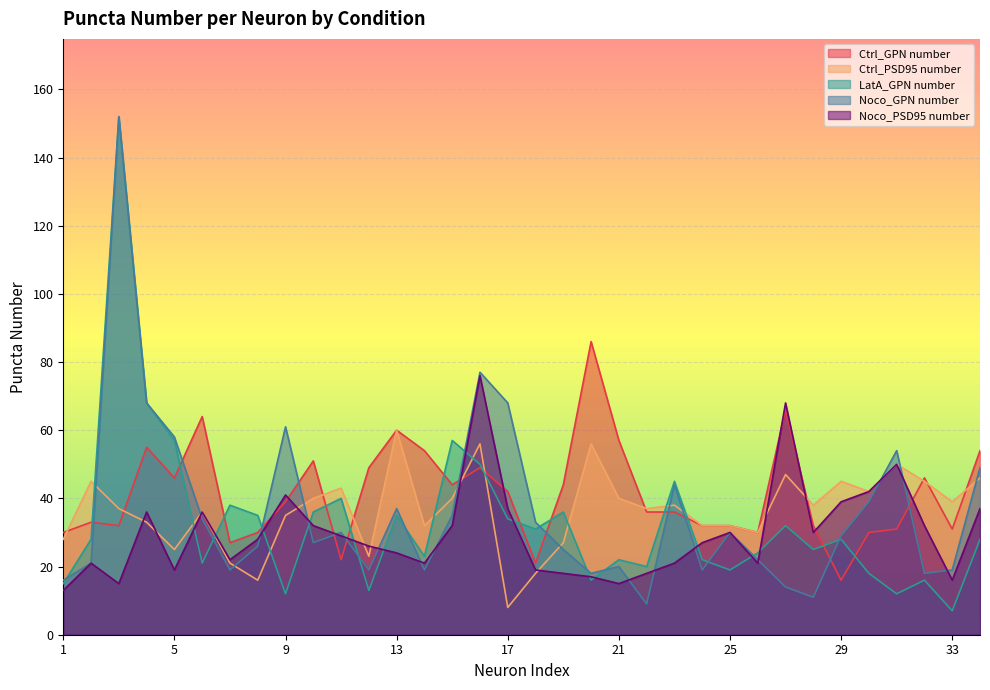

The Ctrl_GPN number series shows 53 at 31. True or false?

False